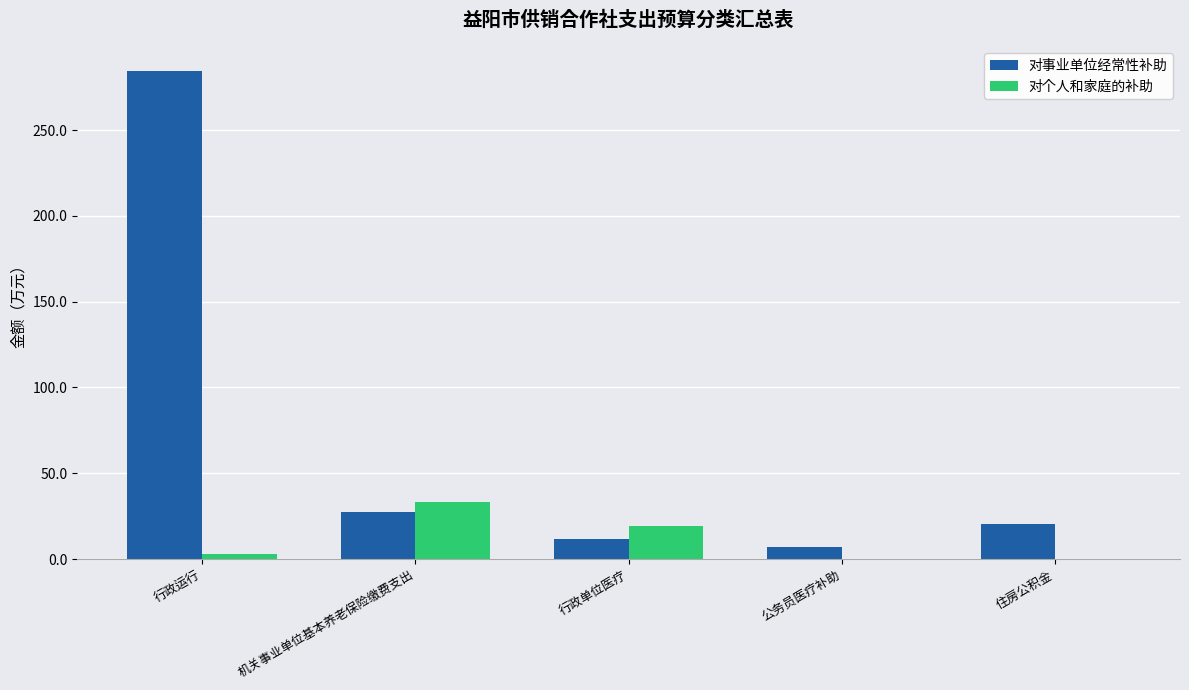

Count the number of categories in the chart.

5